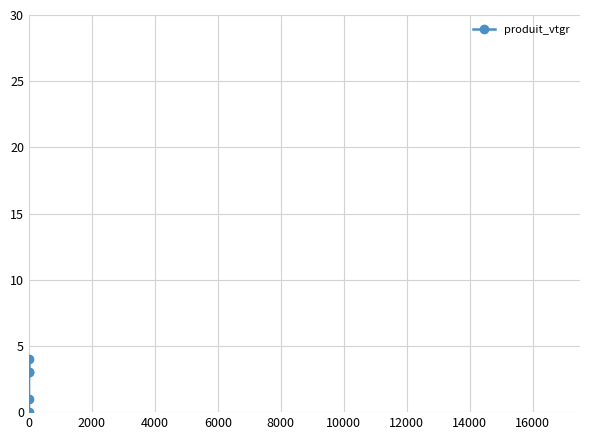

Does the chart have visible grid lines?

Yes